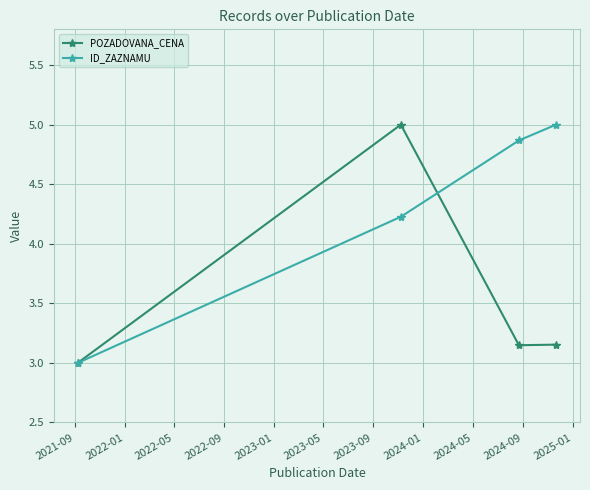

Does the chart display data point markers on the line(s)?

Yes